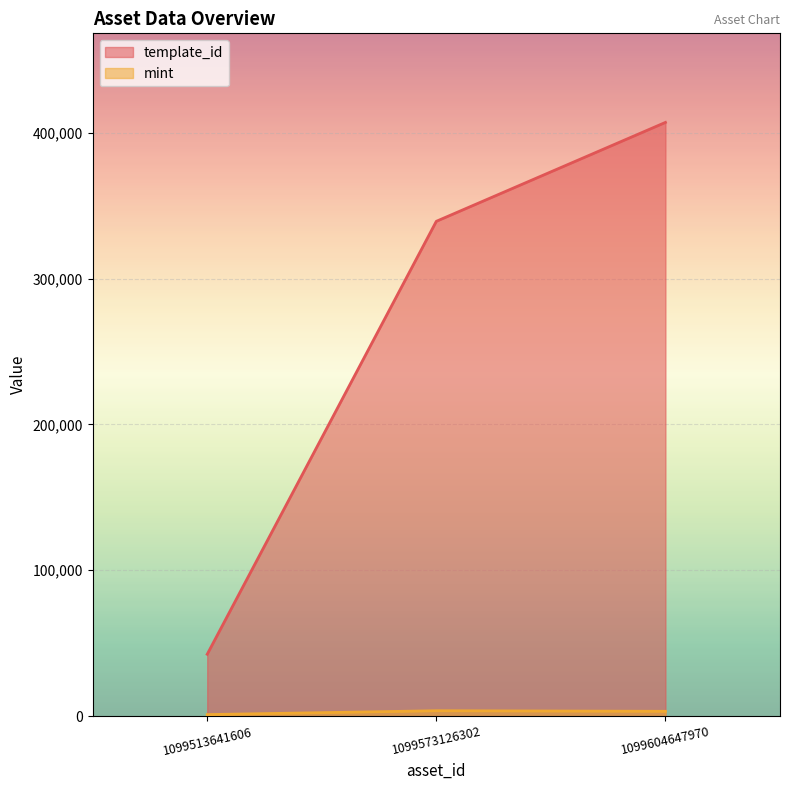

What are all the series names shown in the legend?

template_id, mint